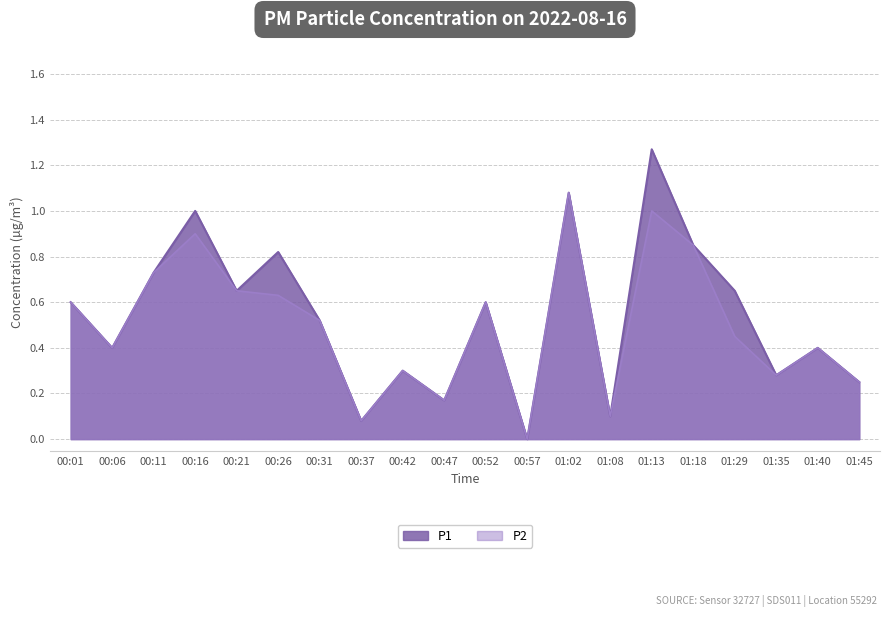

What is the approximate value of P2 at 00:06?

0.4